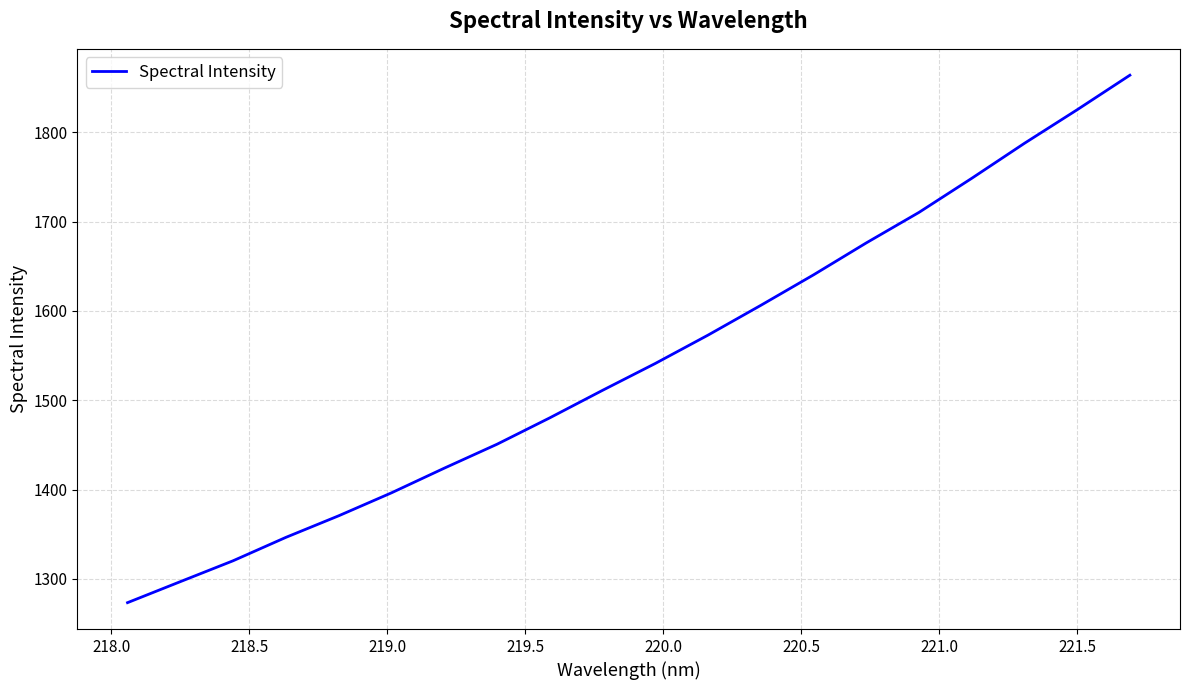

What is the difference between the maximum and minimum values?

590.5